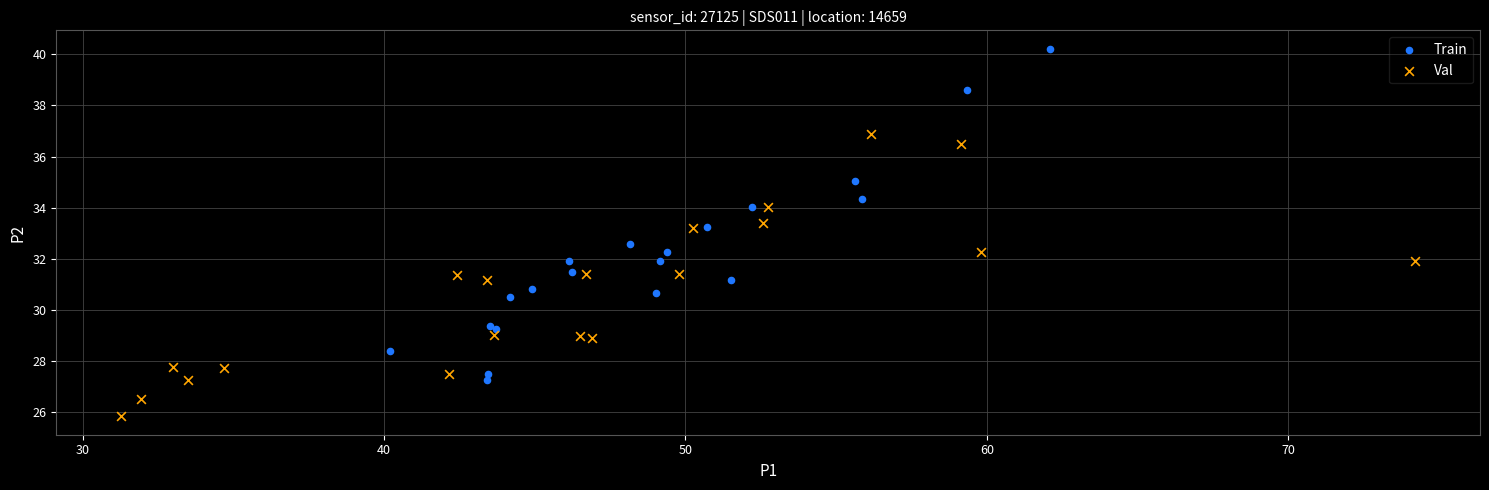

Which series contains the highest Y value?

Train